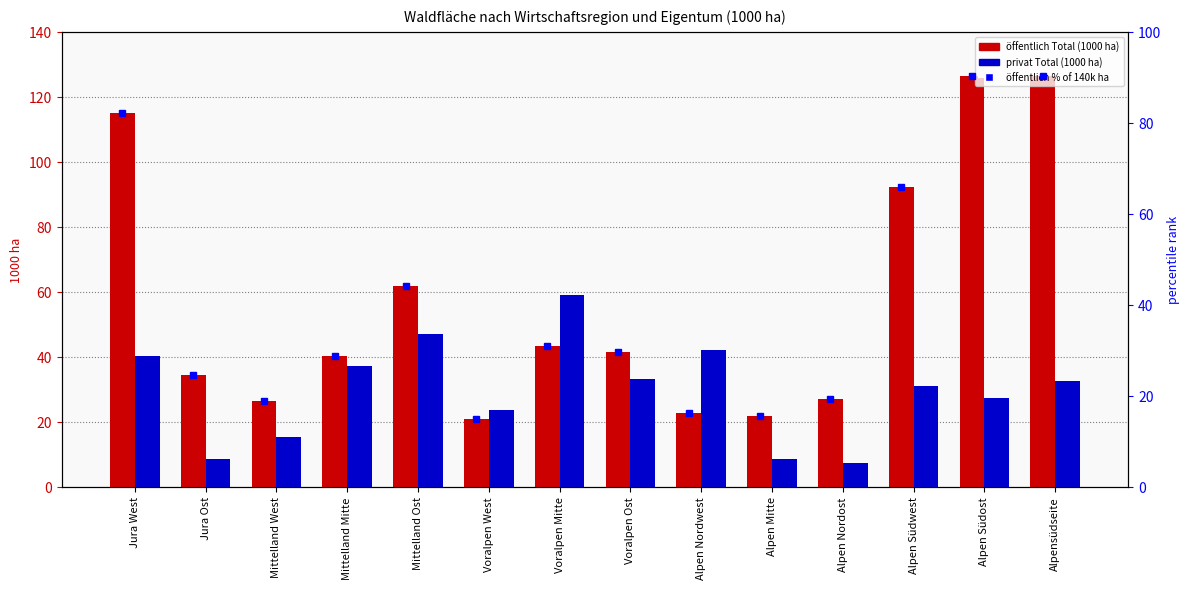

Which series changed the most between Jura Ost and Alpen Südost?

öffentlich Total